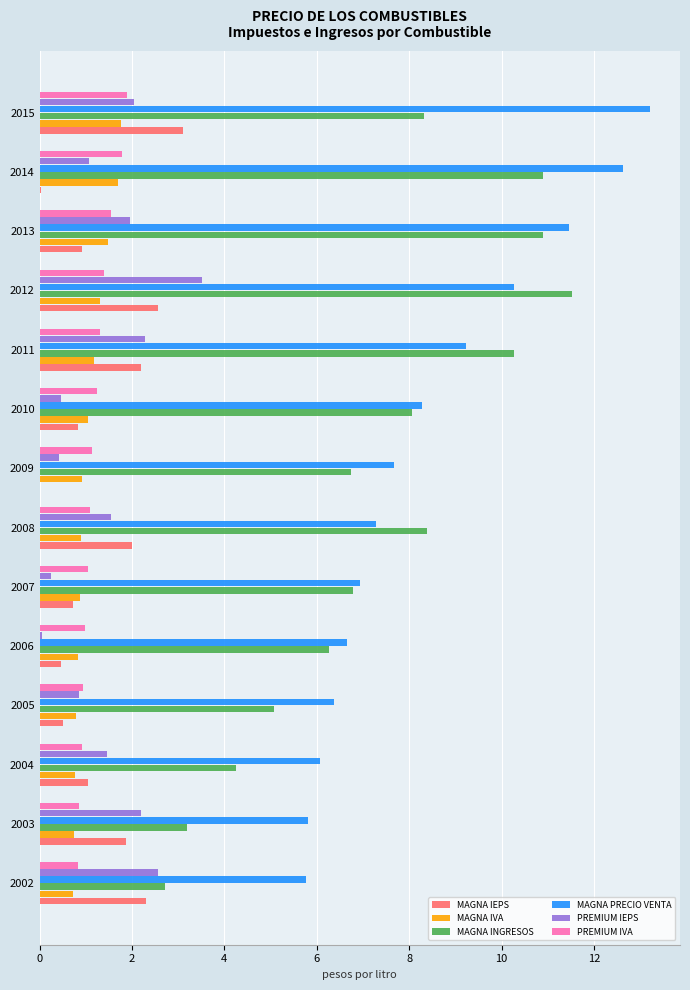

Between 2008 and 2012, which series saw the biggest shift?

MAGNA INGRESOS